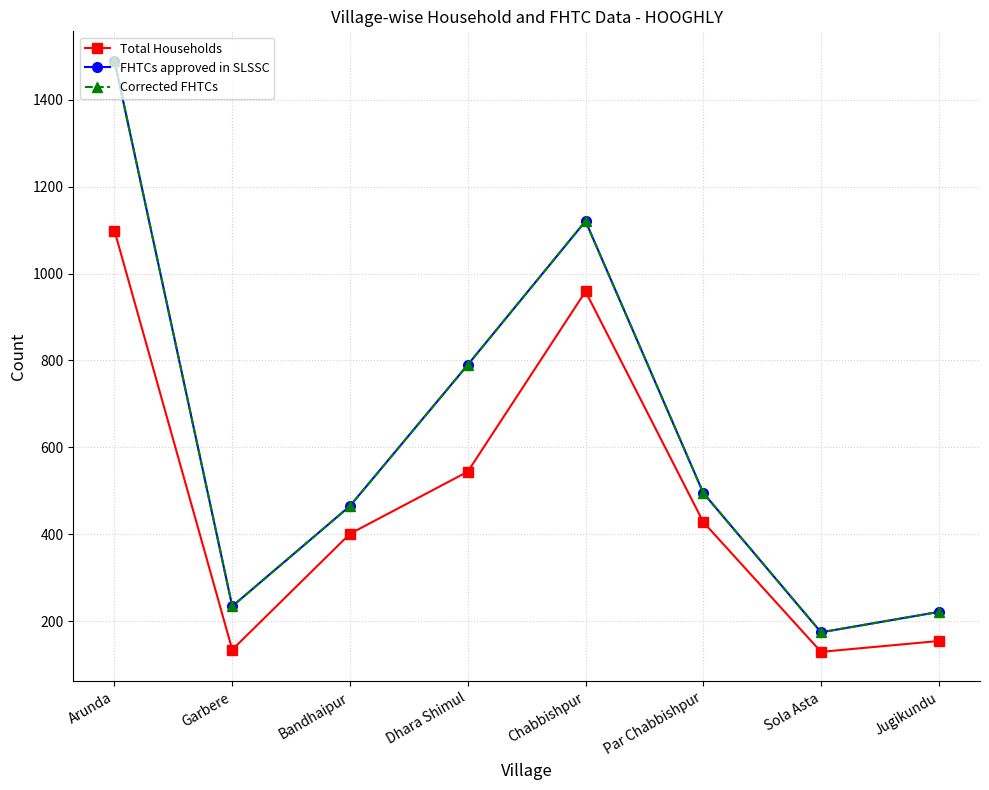

How many distinct data groups are displayed?

3